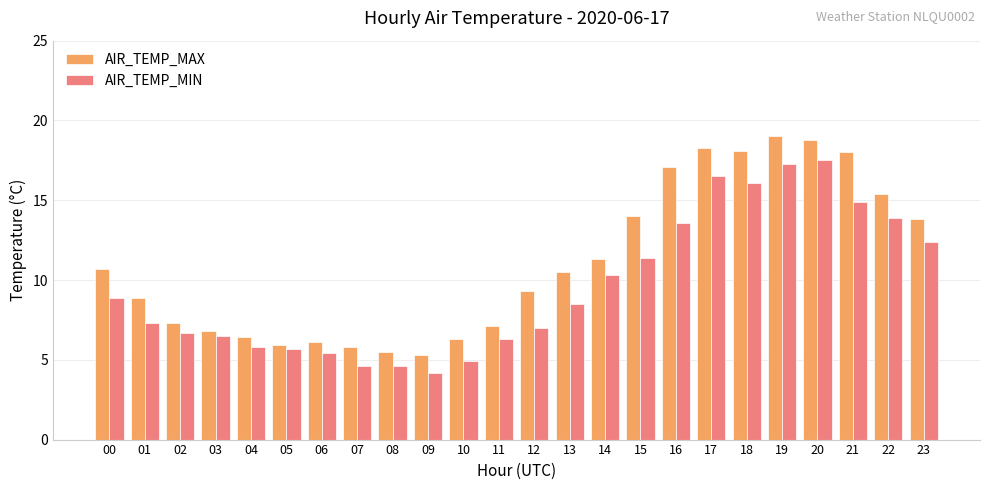

What is the difference between the highest and lowest values at 02?

0.6